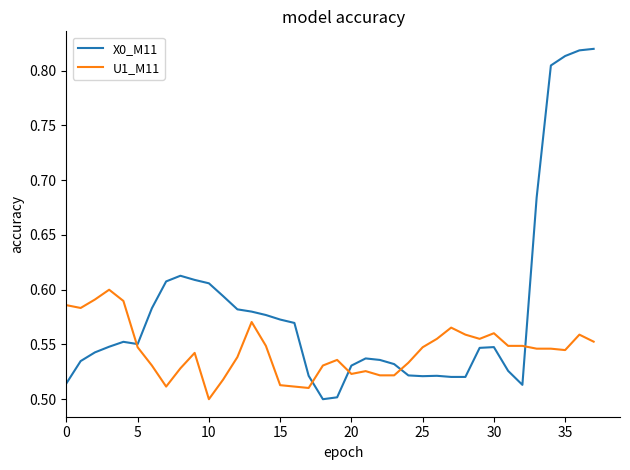

Which series has the largest total across all categories?

X0_M11